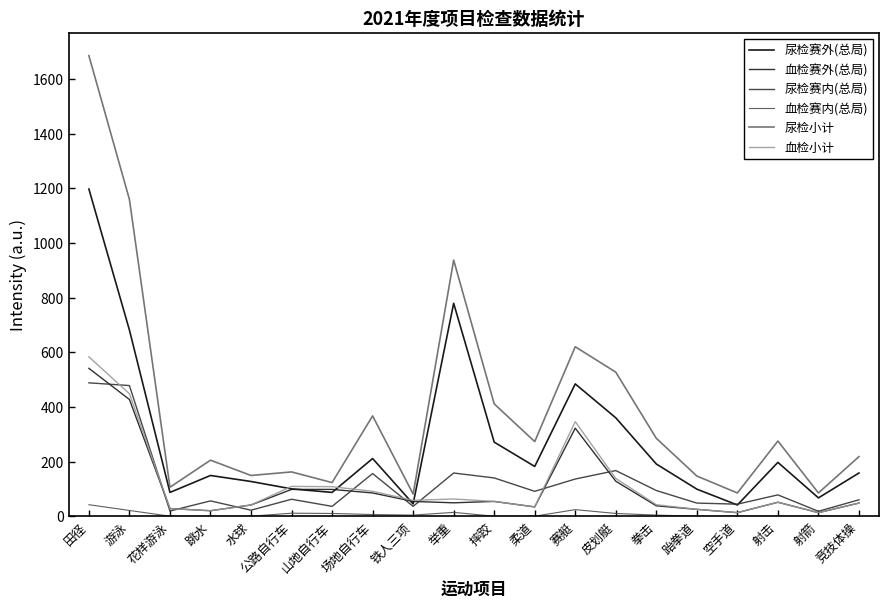

Is it true that 血检赛外(总局) equals 28 at 花样游泳?

True